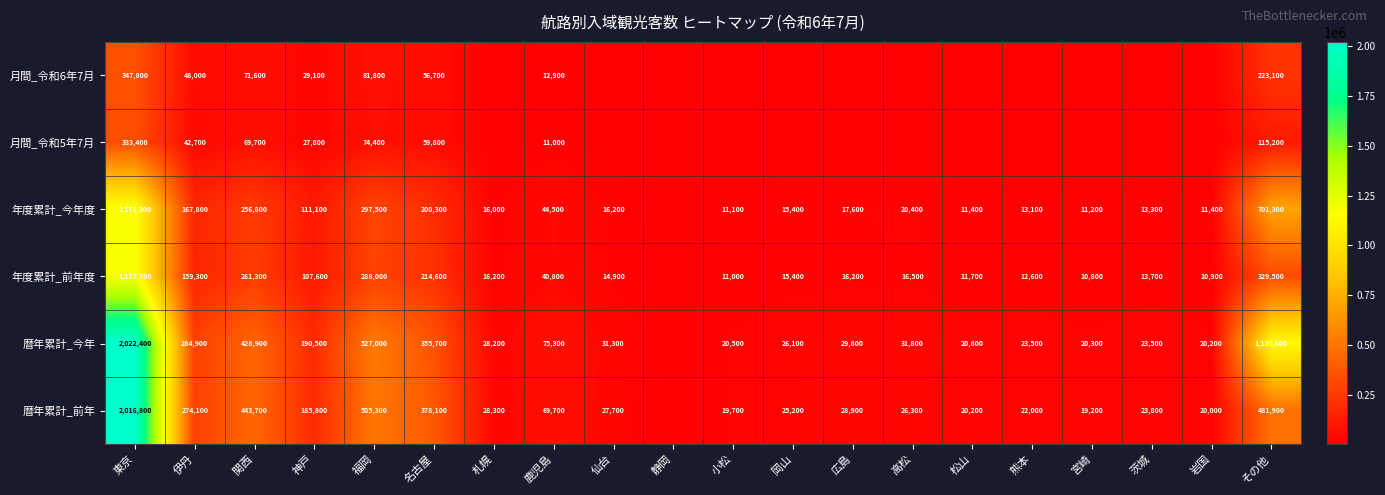

What is the difference between the highest and lowest values at 福岡?

452600